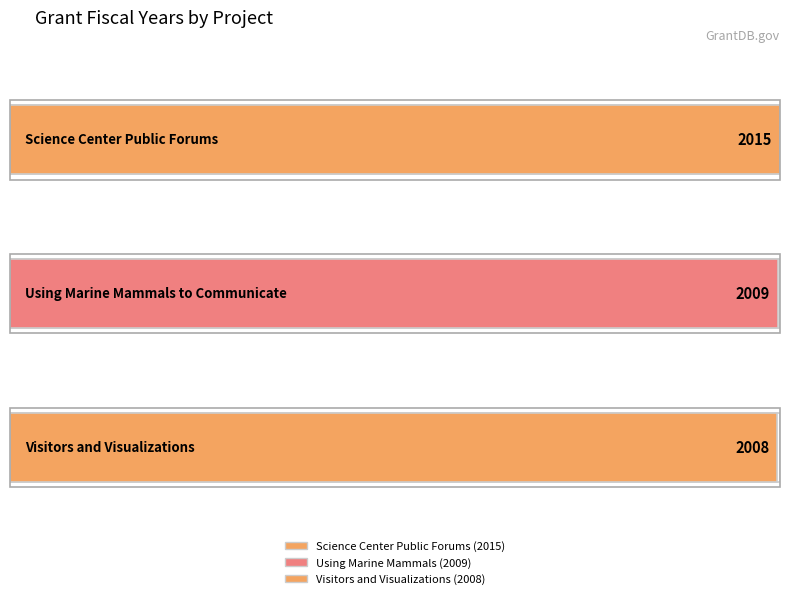

Reading left to right, transcribe all the data shown in this chart.

Science Center Public Forums=2015	Using Marine Mammals to Communicate=2009	Visitors and Visualizations=2008